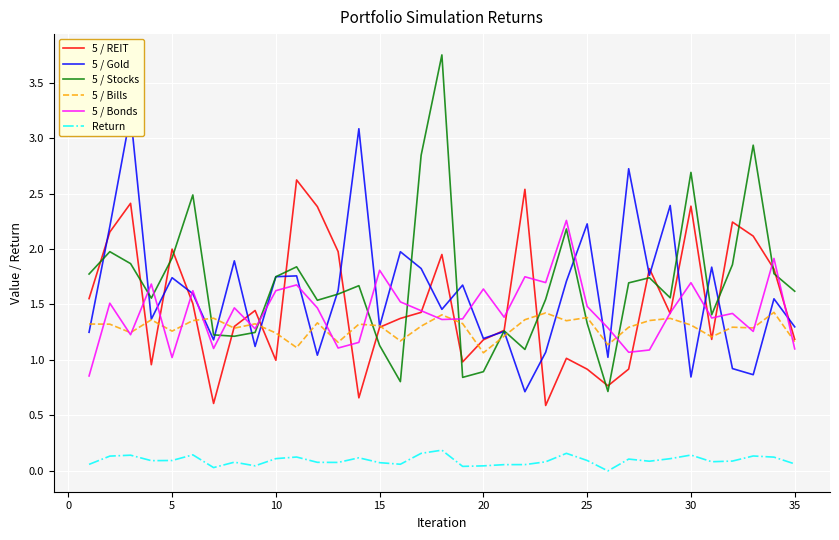

True or false: 5 / REIT and Return cross at least once.

False